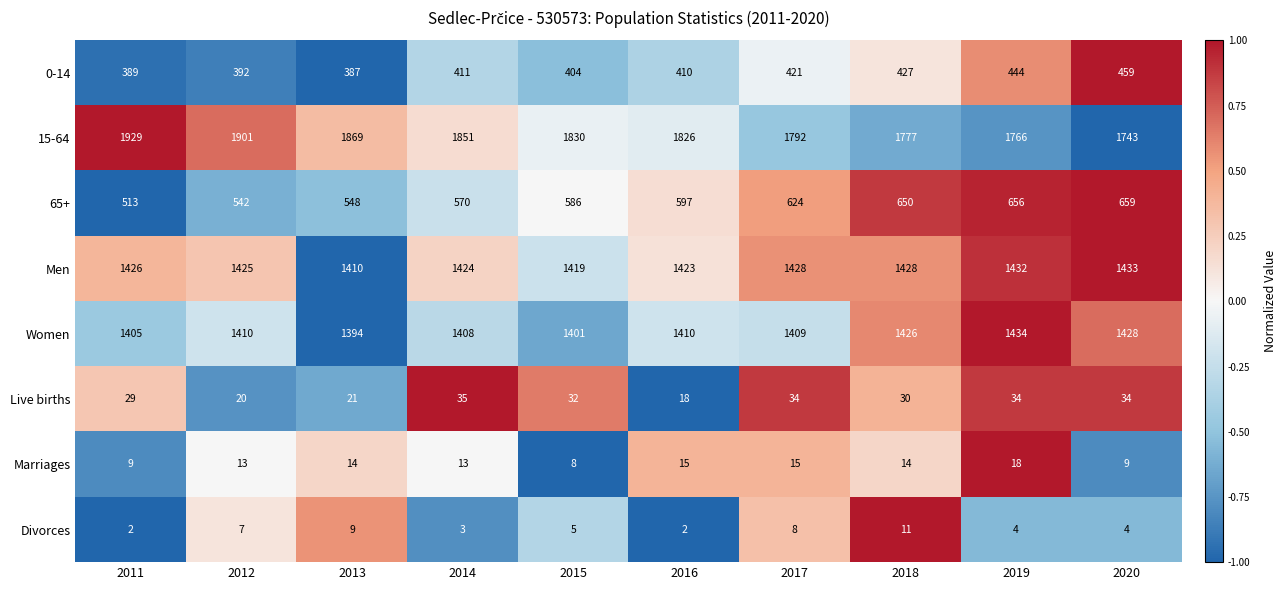

Rank the series by their maximum value, from highest to lowest.

15-64, Women, Men, 65+, 0-14, Live births, Marriages, Divorces